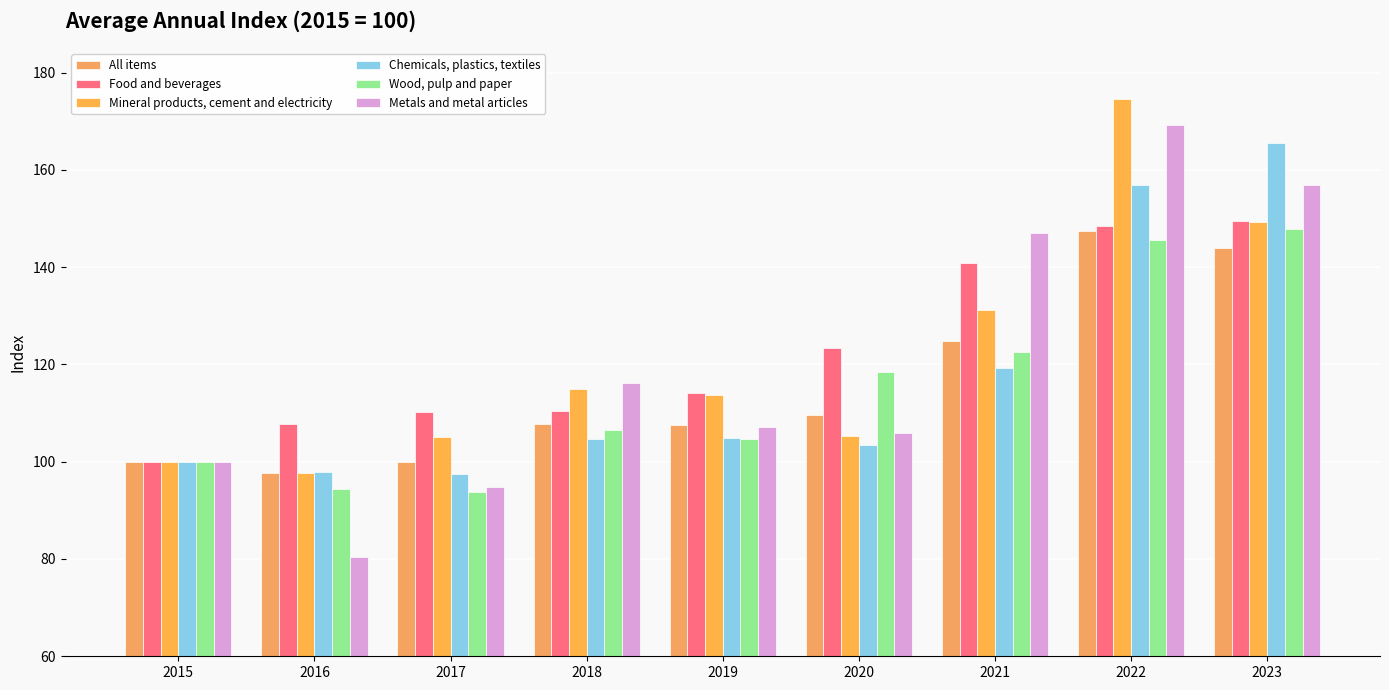

What is the maximum value shown in the chart?

174.5